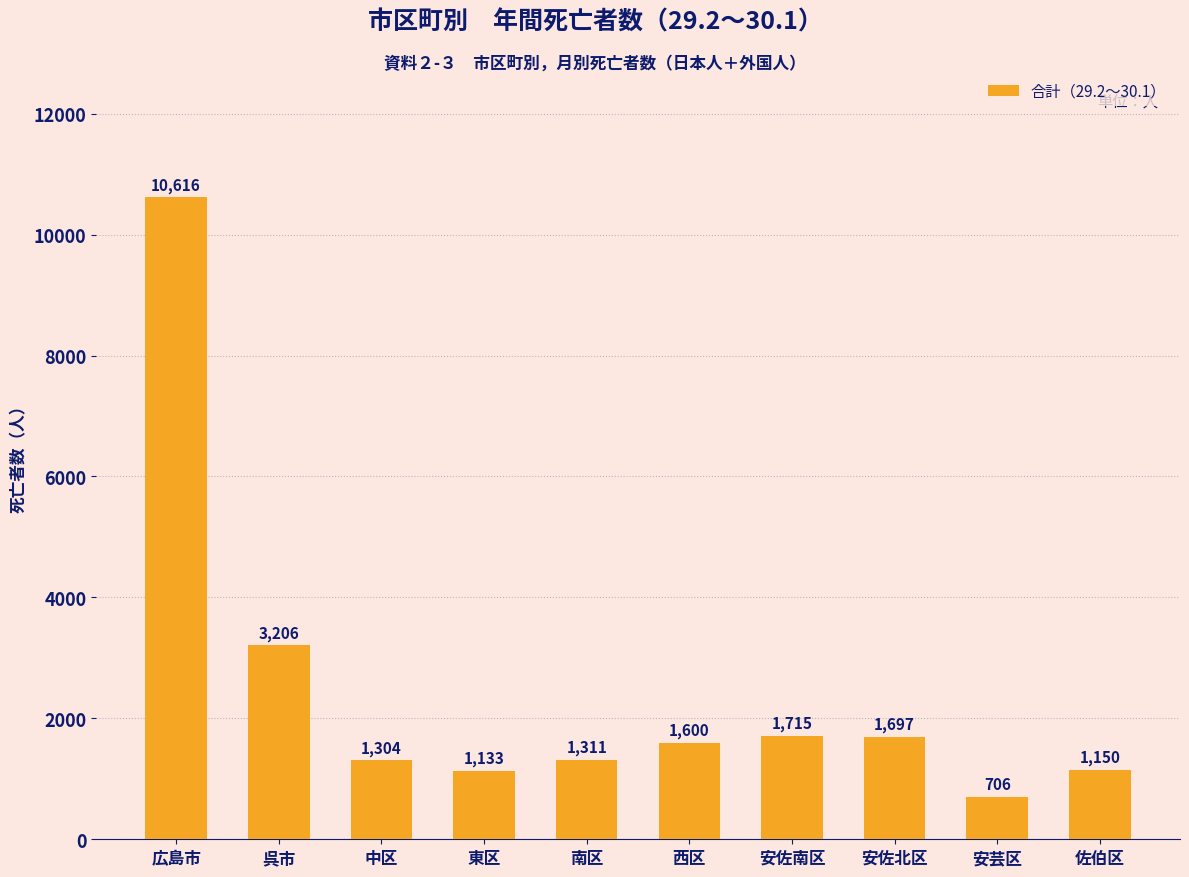

What is the sum of the values at 南区 and 安佐南区?

3026